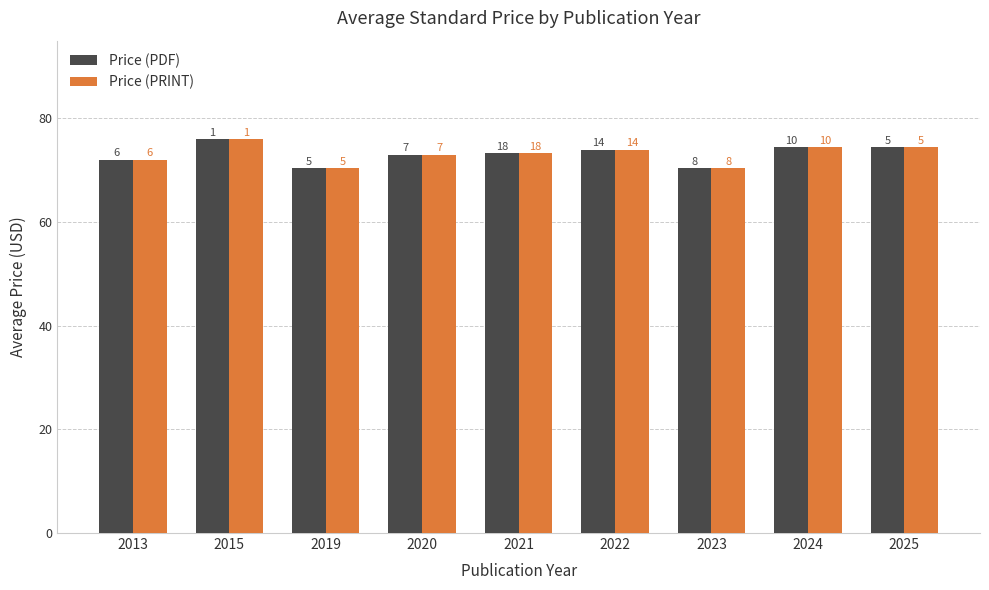

What is the approximate value of Price (PDF) at 2019?

70.4